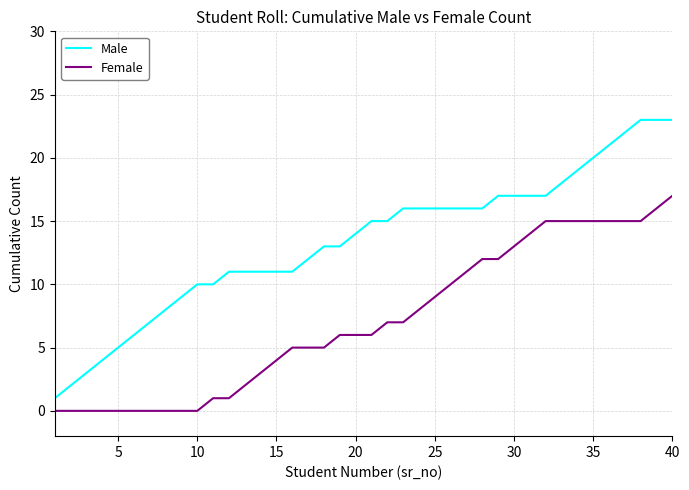

Reading left to right, transcribe all the data shown in this chart.

Male: 1	2	3	4	5	6	7	8	9	10	10	11	11	11	11	11	12	13	13	14	15	15	16	16	16	16	16	16	17	17	17	17	18	19	20	21	22	23	23	23
Female: 0	0	0	0	0	0	0	0	0	0	1	1	2	3	4	5	5	5	6	6	6	7	7	8	9	10	11	12	12	13	14	15	15	15	15	15	15	15	16	17